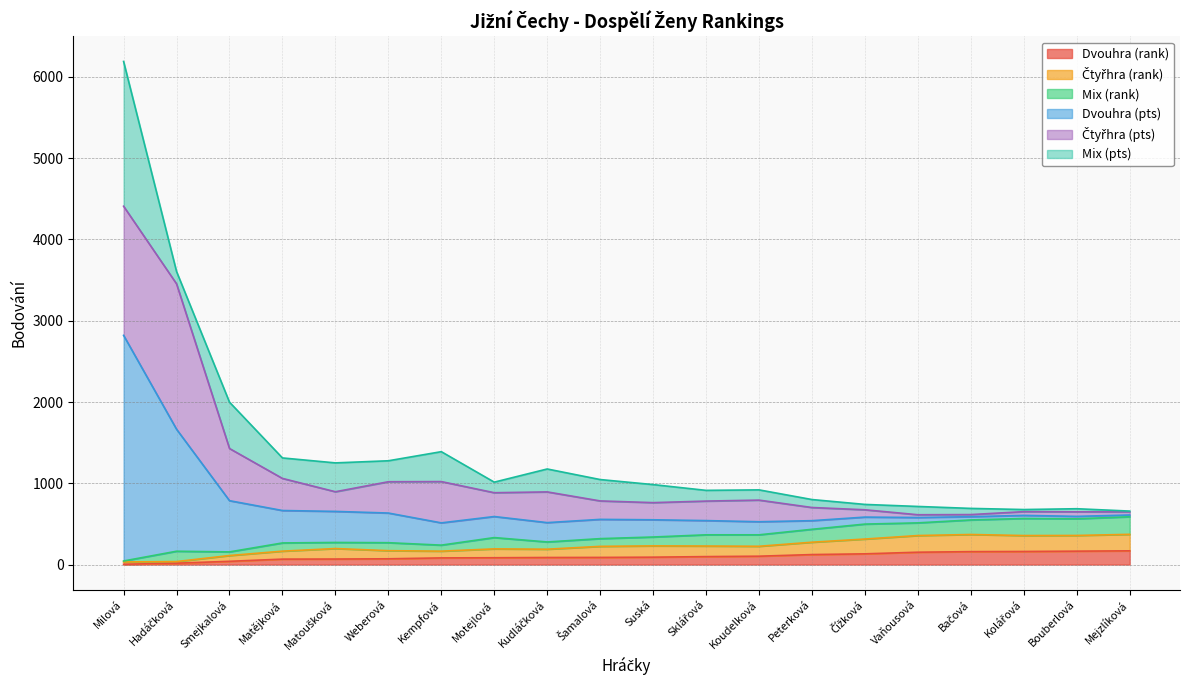

What is the label of the 4th point from the left?

Matějková